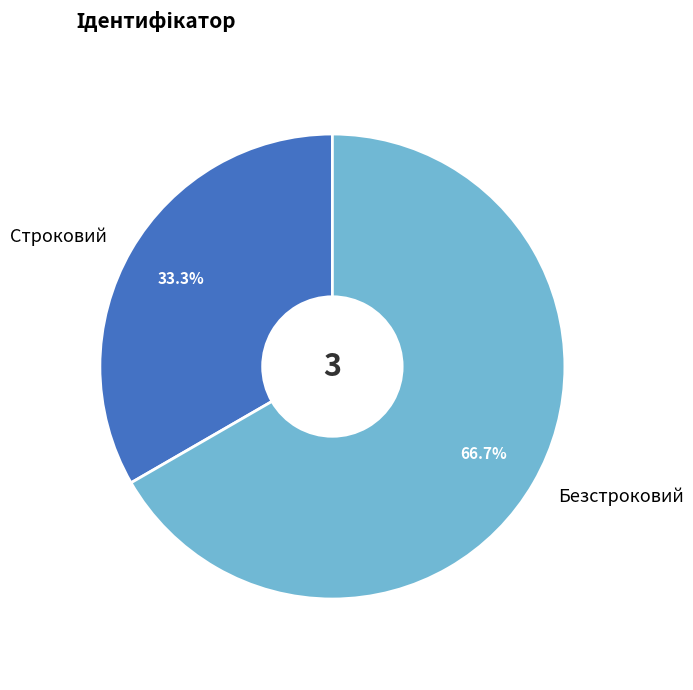

Between Строковий and Безстроковий, which is larger?

Безстроковий